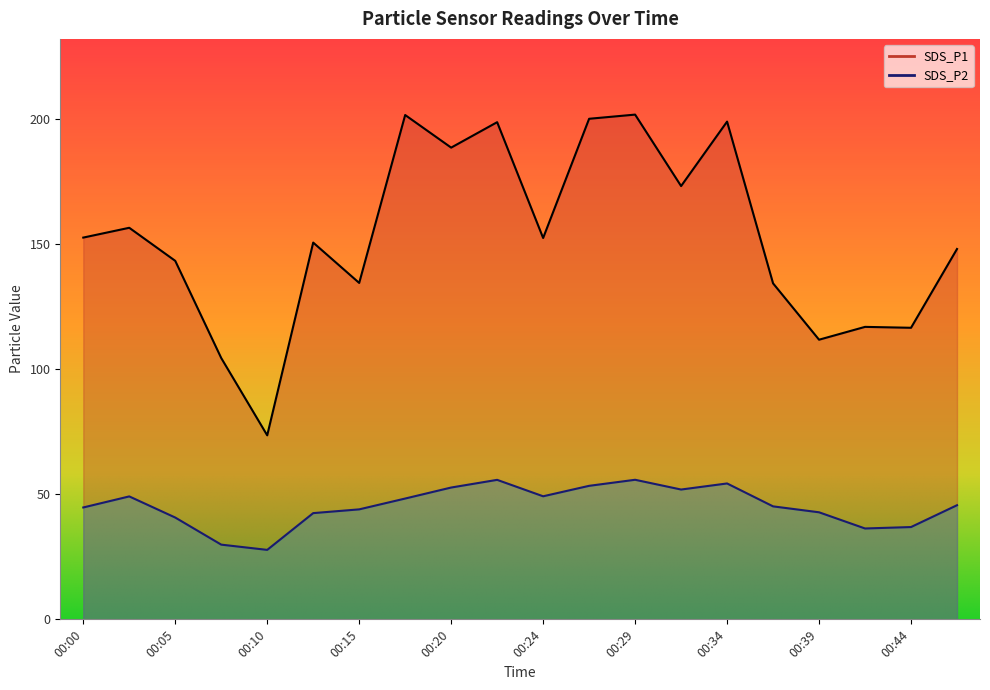

How many categories are shown in the chart?

20